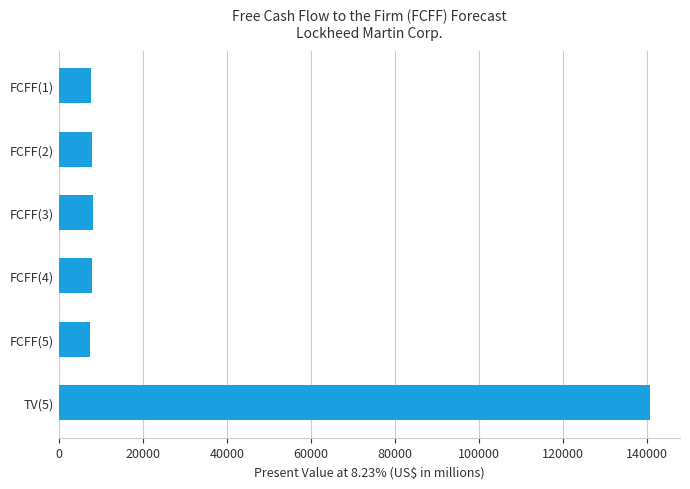

Between TV(5) and FCFF(3), which is larger?

TV(5)